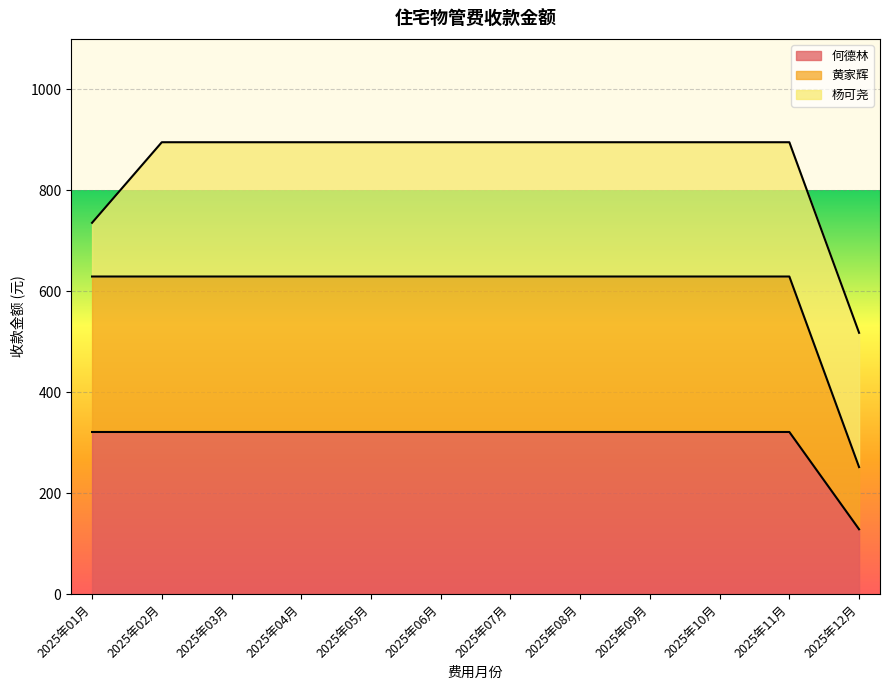

What is the total value across all series at 2025年10月?

895.3